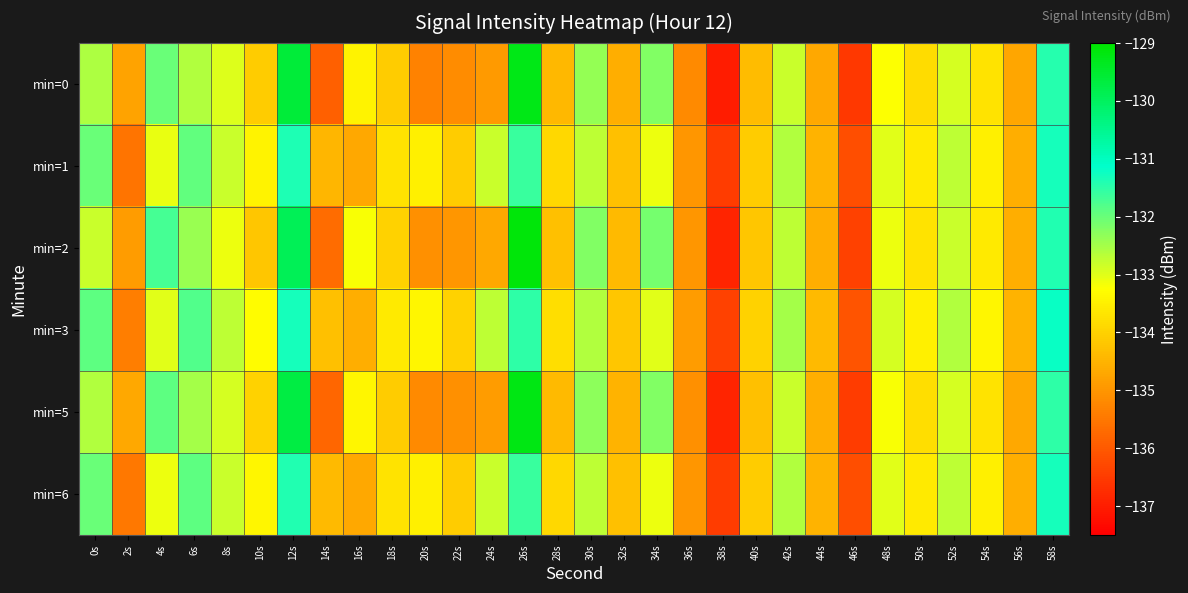

Reading left to right, list all the values displayed in this chart.

min=0: 0s=-132.6	2s=-134.8	4s=-132.0	6s=-132.6	8s=-133.0	10s=-134.1	12s=-129.6	14s=-135.9	16s=-133.4	18s=-134.1	20s=-135.3	22s=-135.1	24s=-134.9	26s=-129.3	28s=-134.4	30s=-132.4	32s=-134.6	34s=-132.2	36s=-135.2	38s=-137.0	40s=-134.4	42s=-132.8	44s=-134.7	46s=-136.5	48s=-133.2	50s=-133.8	52s=-132.9	54s=-133.7	56s=-134.7	58s=-131.5
min=1: 0s=-132.0	2s=-135.6	4s=-133.1	6s=-132.0	8s=-132.8	10s=-133.4	12s=-131.4	14s=-134.5	16s=-134.7	18s=-133.7	20s=-133.5	22s=-134.1	24s=-132.8	26s=-131.6	28s=-133.9	30s=-132.7	32s=-134.3	34s=-133.1	36s=-135.0	38s=-136.5	40s=-134.1	42s=-132.6	44s=-134.5	46s=-136.2	48s=-133.0	50s=-133.6	52s=-132.7	54s=-133.5	56s=-134.6	58s=-131.3
min=2: 0s=-132.8	2s=-134.9	4s=-131.7	6s=-132.4	8s=-133.1	10s=-134.2	12s=-129.9	14s=-135.7	16s=-133.2	18s=-134.0	20s=-135.1	22s=-135.0	24s=-134.7	26s=-129.1	28s=-134.3	30s=-132.2	32s=-134.4	34s=-132.1	36s=-135.0	38s=-136.9	40s=-134.2	42s=-132.7	44s=-134.6	46s=-136.4	48s=-133.1	50s=-133.7	52s=-132.8	54s=-133.6	56s=-134.6	58s=-131.4
min=3: 0s=-131.9	2s=-135.4	4s=-133.0	6s=-131.8	8s=-132.7	10s=-133.3	12s=-131.3	14s=-134.3	16s=-134.6	18s=-133.6	20s=-133.4	22s=-134.0	24s=-132.7	26s=-131.5	28s=-133.8	30s=-132.6	32s=-134.2	34s=-133.0	36s=-134.9	38s=-136.4	40s=-134.0	42s=-132.5	44s=-134.4	46s=-136.1	48s=-132.9	50s=-133.5	52s=-132.6	54s=-133.4	56s=-134.5	58s=-131.2
min=5: 0s=-132.6	2s=-134.7	4s=-131.9	6s=-132.5	8s=-132.9	10s=-134.0	12s=-129.7	14s=-135.8	16s=-133.4	18s=-134.1	20s=-135.2	22s=-135.1	24s=-134.9	26s=-129.2	28s=-134.4	30s=-132.3	32s=-134.5	34s=-132.2	36s=-135.1	38s=-136.9	40s=-134.3	42s=-132.8	44s=-134.6	46s=-136.5	48s=-133.2	50s=-133.8	52s=-132.9	54s=-133.7	56s=-134.7	58s=-131.5
min=6: 0s=-132.0	2s=-135.5	4s=-133.1	6s=-131.9	8s=-132.8	10s=-133.4	12s=-131.4	14s=-134.4	16s=-134.7	18s=-133.7	20s=-133.5	22s=-134.1	24s=-132.8	26s=-131.6	28s=-133.9	30s=-132.7	32s=-134.3	34s=-133.1	36s=-135.0	38s=-136.5	40s=-134.1	42s=-132.6	44s=-134.5	46s=-136.2	48s=-133.0	50s=-133.6	52s=-132.7	54s=-133.5	56s=-134.6	58s=-131.3